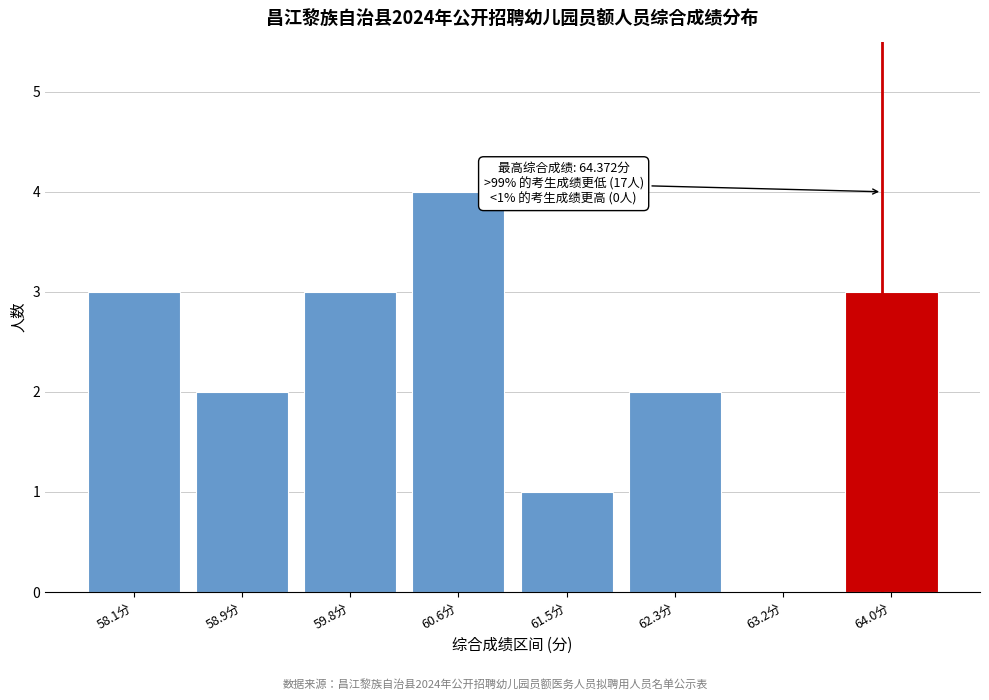

Reading left to right, what are all the values shown in this chart?

58.1分=3	58.9分=2	59.8分=3	60.6分=4	61.5分=1	62.3分=2	63.2分=0	64.0分=3